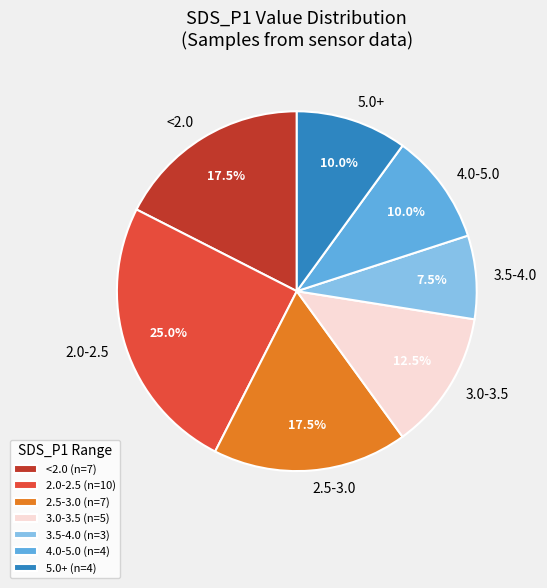

Does 4.0-5.0 account for over 50% of the chart?

No